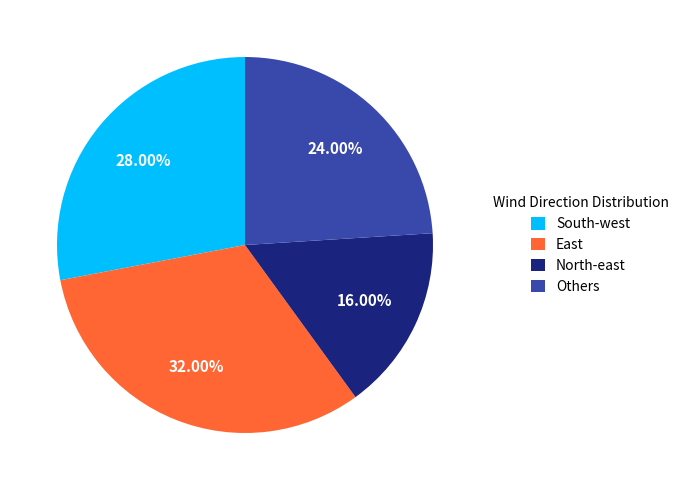

To the nearest percent, what portion does North-east represent?

16%